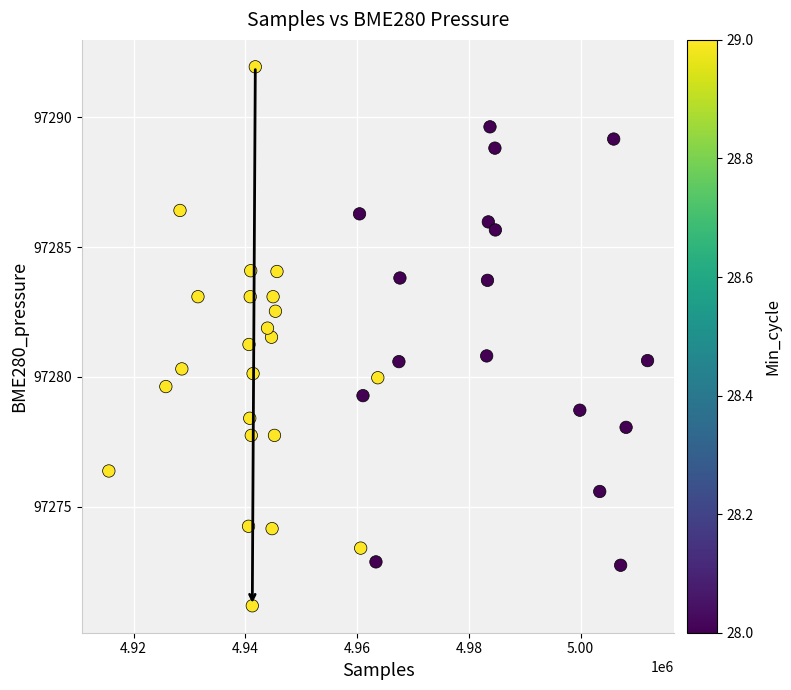

What is the range of X values (max minus min)?

96407.0